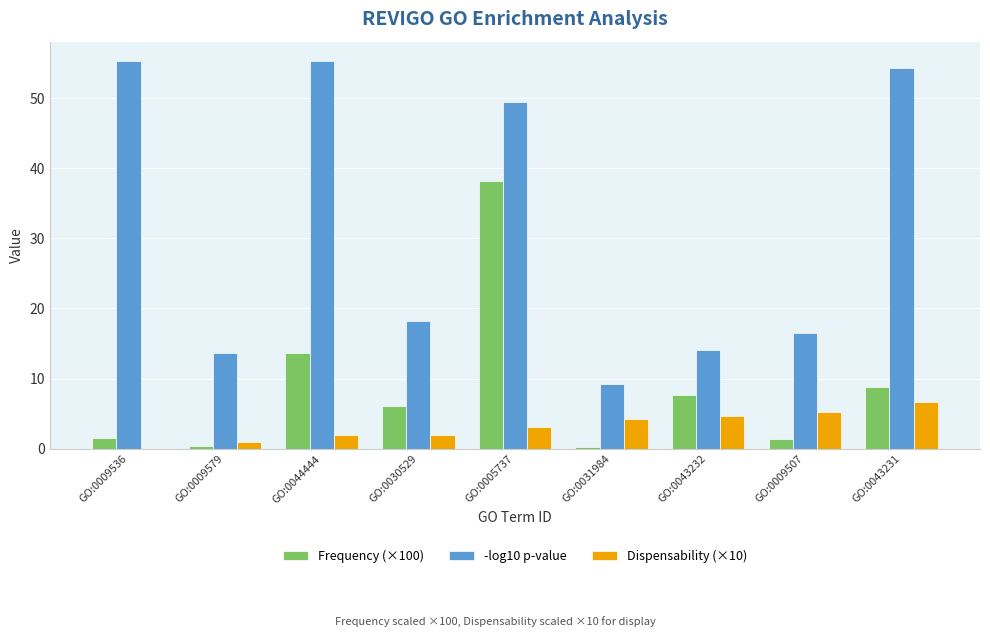

How many distinct data groups are displayed?

3